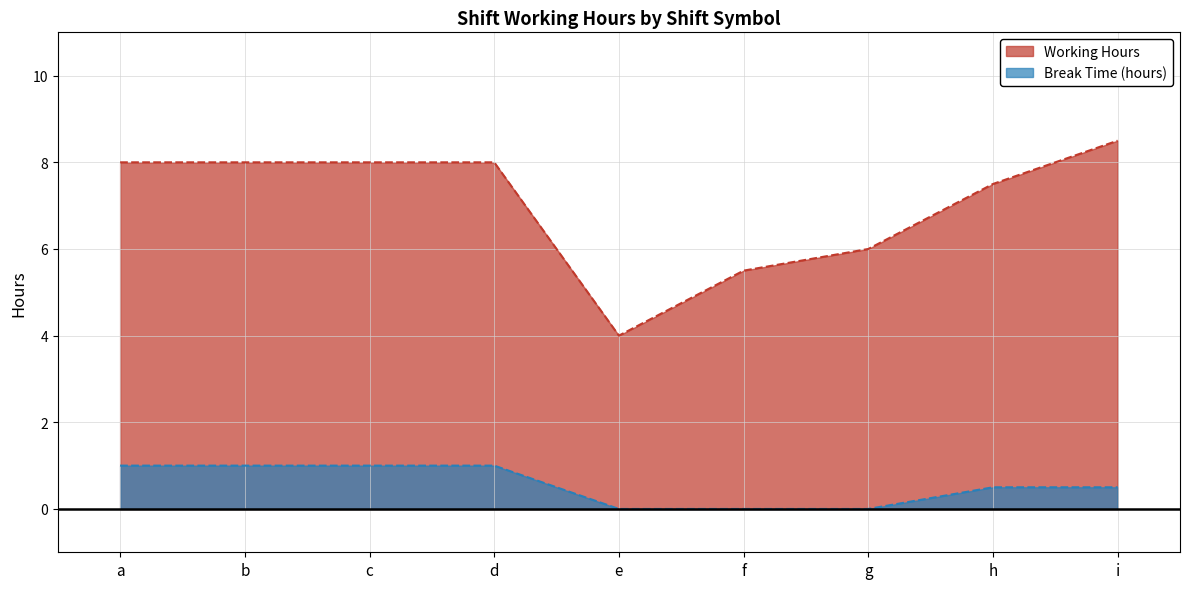

Rank the series by their maximum value, from lowest to highest.

Break Time (hours), Working Hours